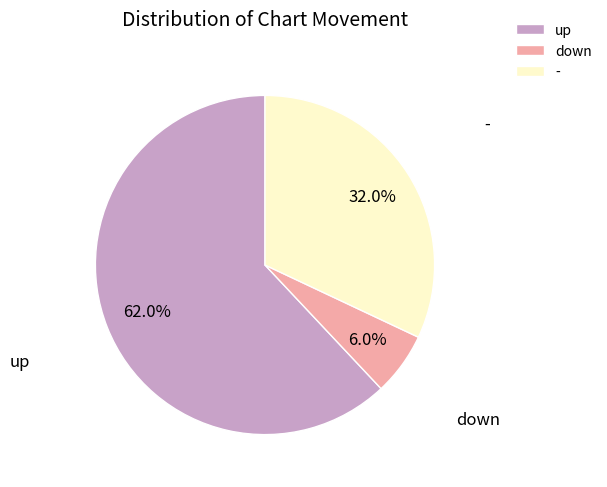

What percentage do up and down together represent?

68.0%